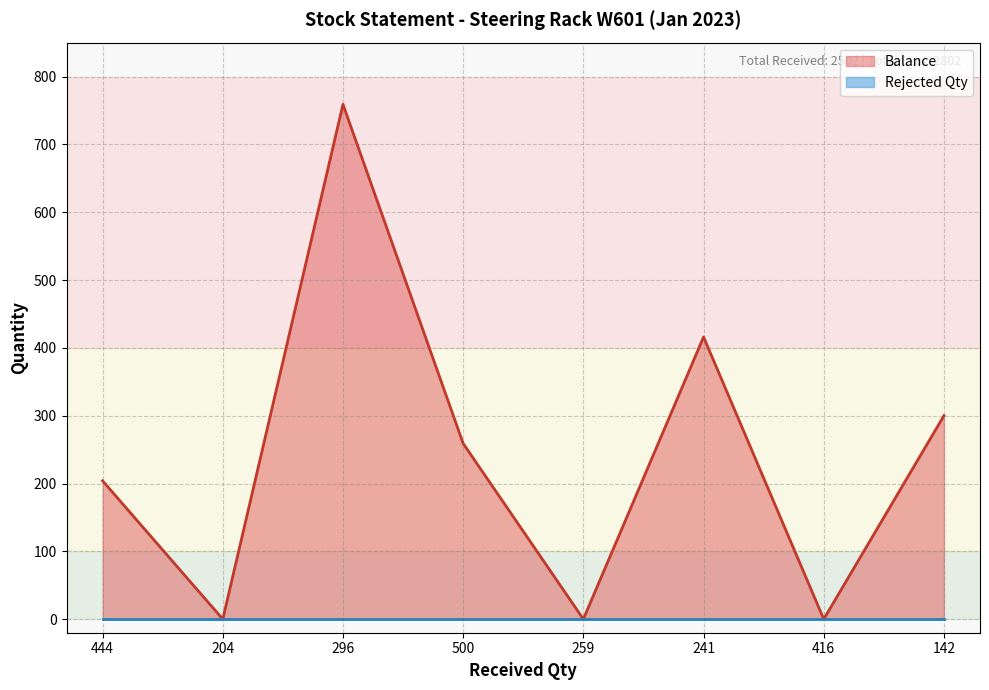

Reading left to right, extract all data points from this chart.

204	0	759	259	0	416	0	300